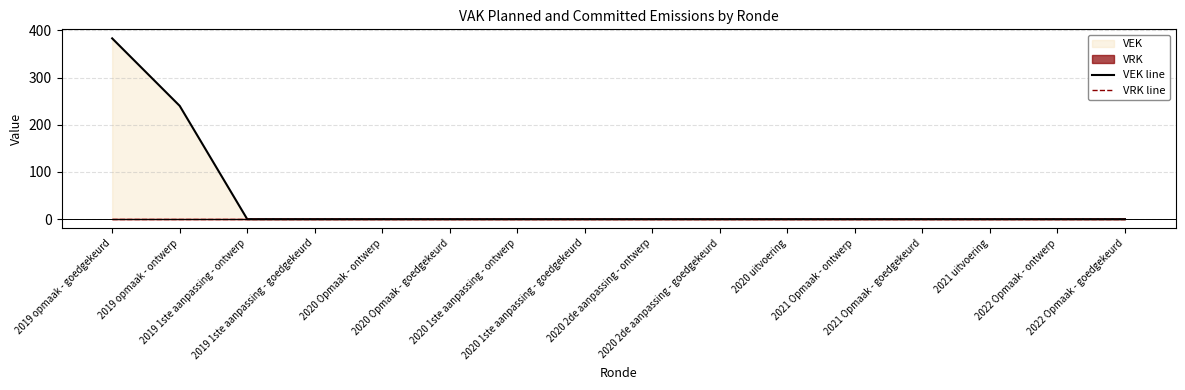

Which series has the largest total across all categories?

VEK line